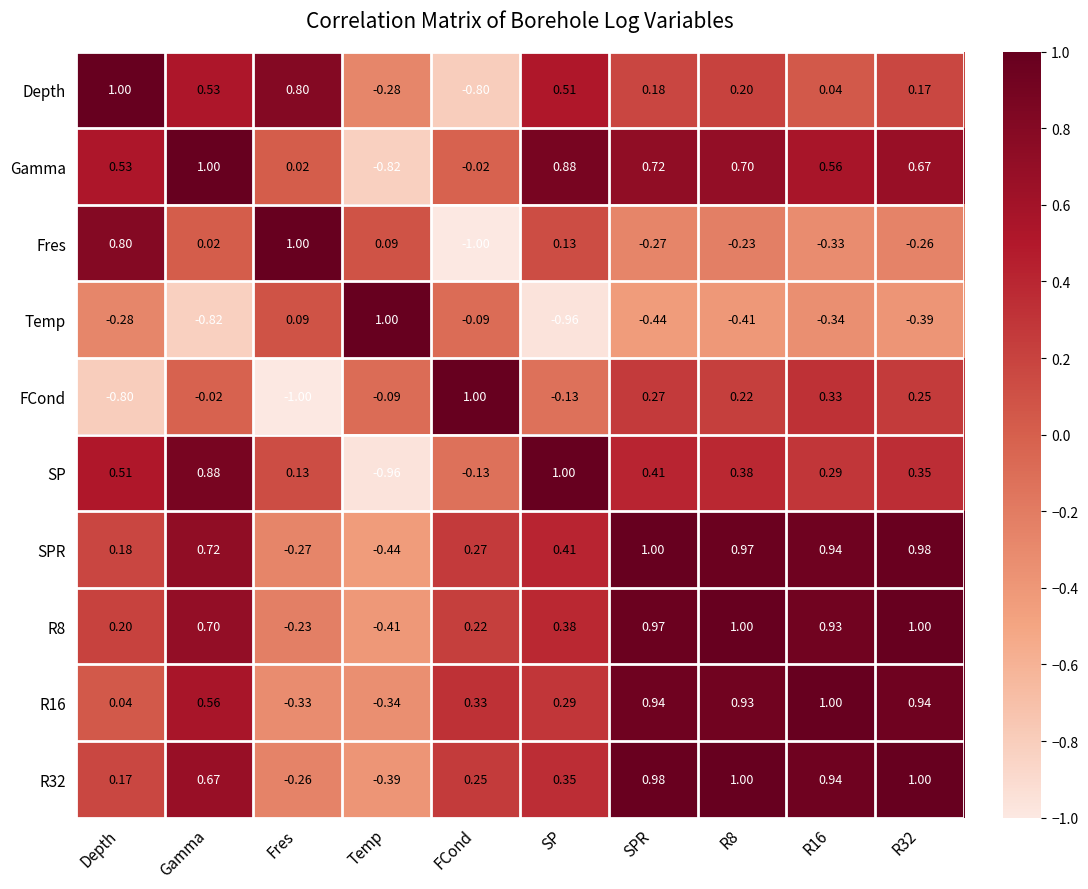

Which category has the highest value in the Temp series?

Temp